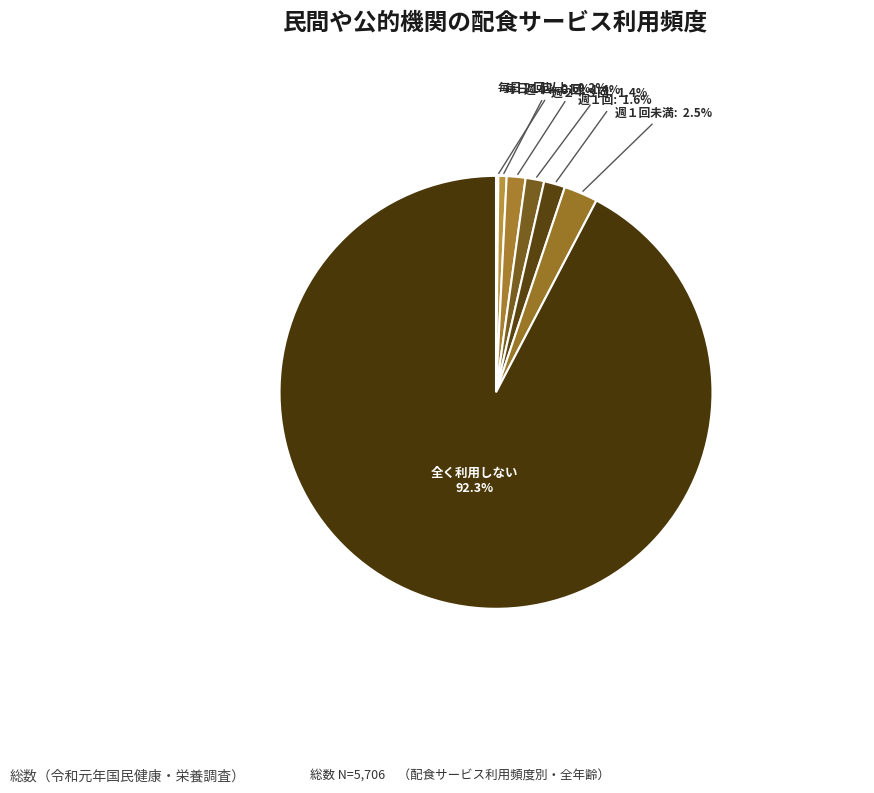

What is the largest slice in the pie chart?

全く利用しない